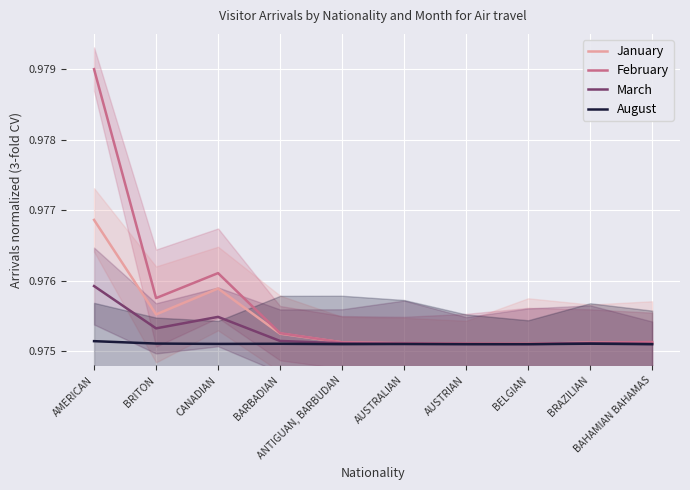

Count the August values in the range 0 to 1.

10